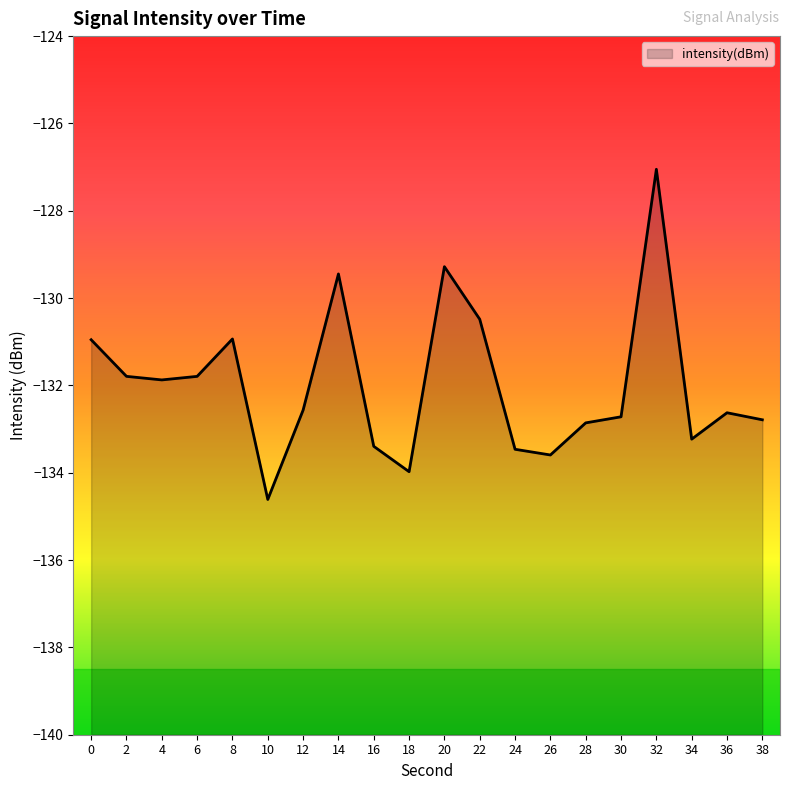

Read the value at 30.

-132.7